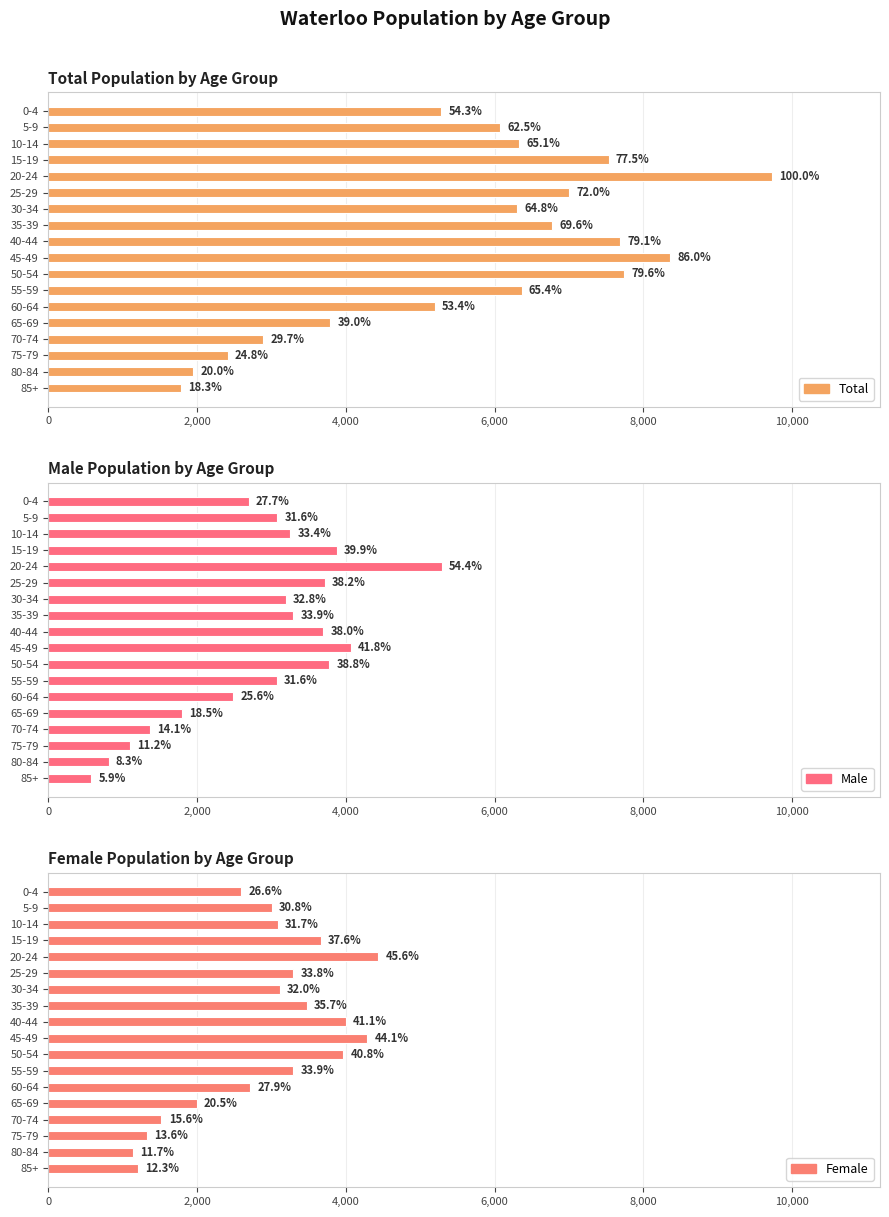

How many distinct data groups are displayed?

3